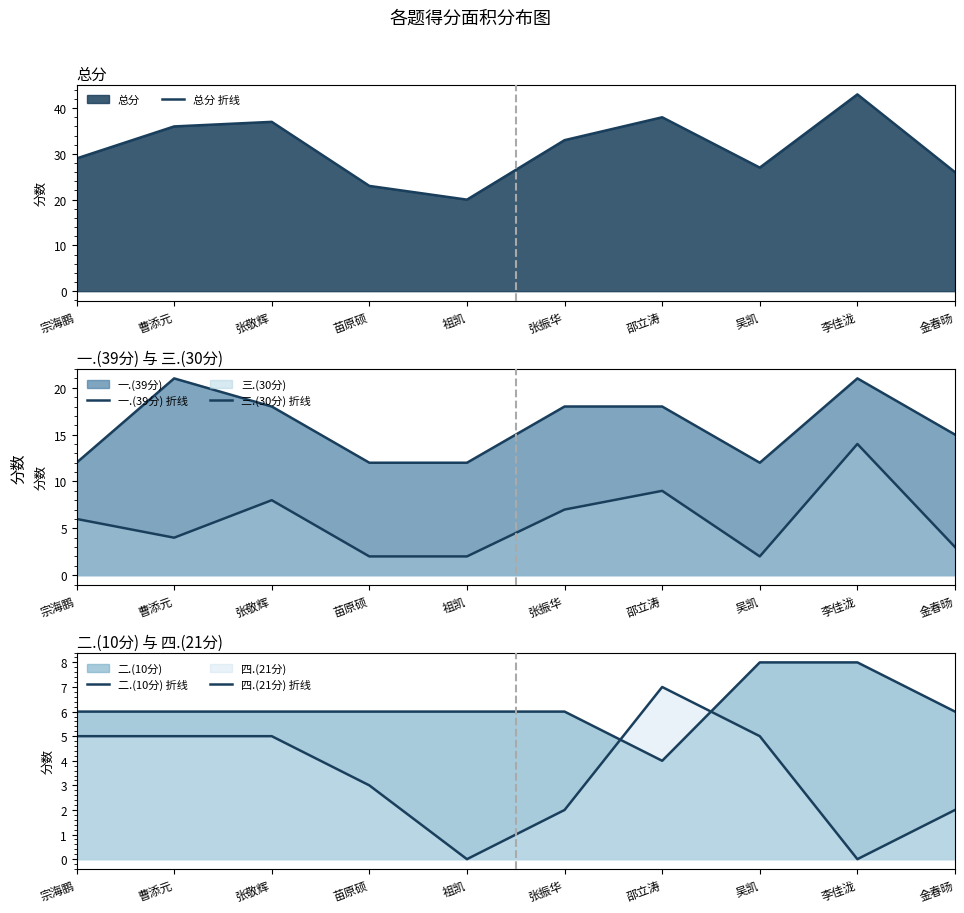

What is the difference between the 四.(21分) 折线 values at 张振华 and 邵立涛?

5